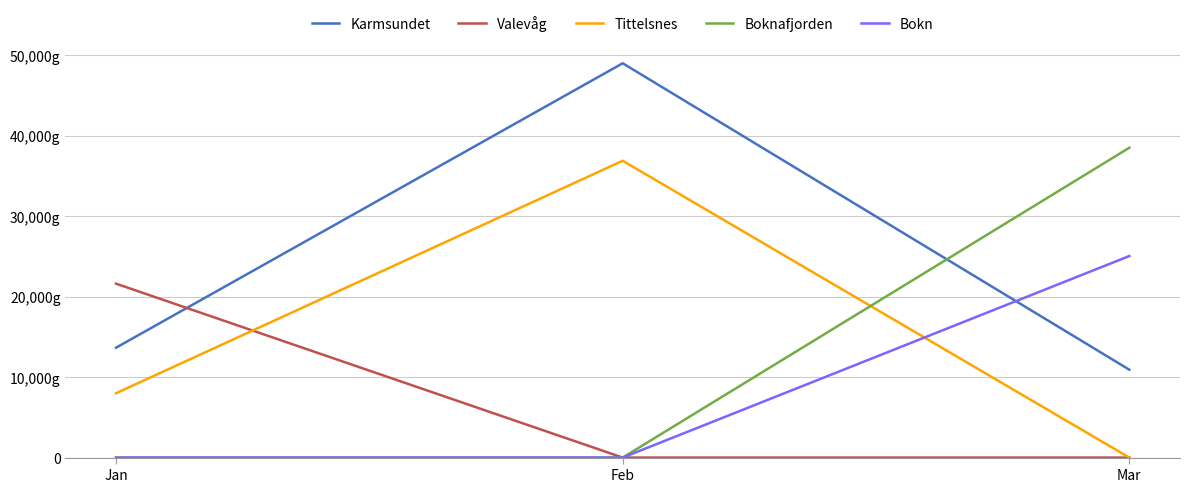

Reading left to right, transcribe all the data shown in this chart.

Karmsundet: 13660	49020	10925
Valevåg: 21620	0	0
Tittelsnes: 8000	36900	0
Boknafjorden: 0	0	38520
Bokn: 0	0	25057